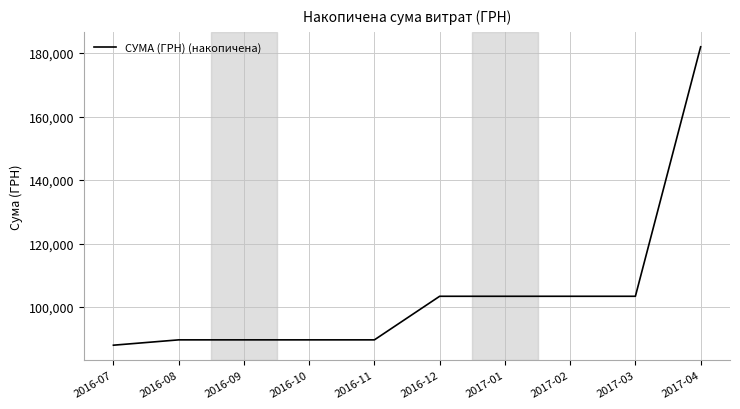

What position from the right is 2016-10?

7